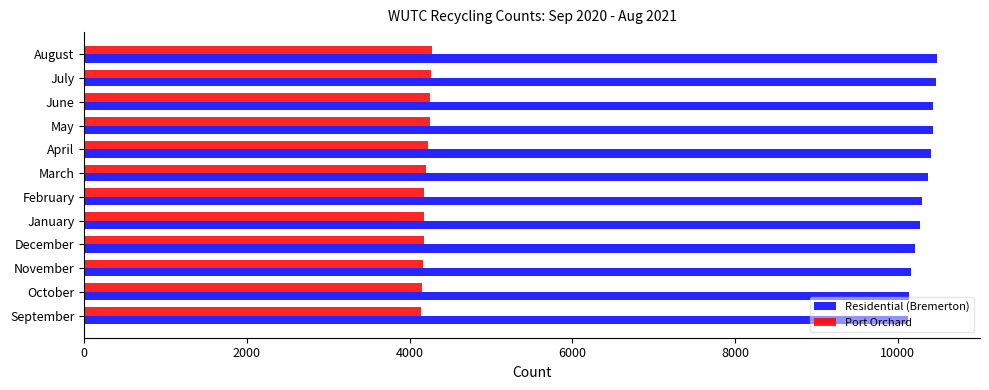

What is the average value of the Port Orchard series?

4204